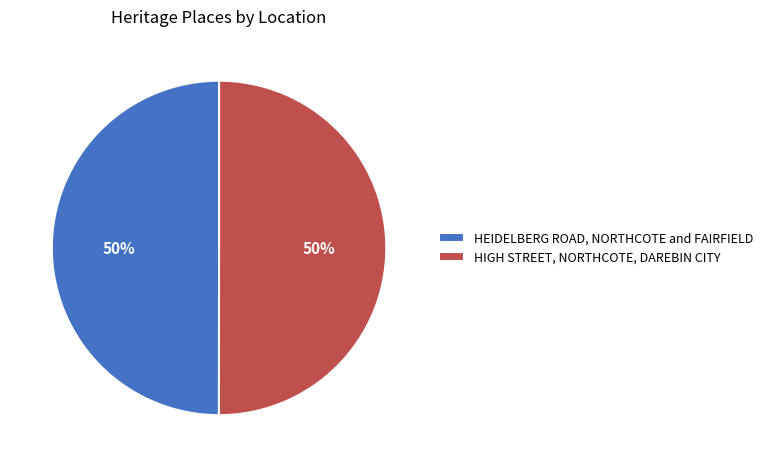

The HIGH STREET, NORTHCOTE, DAREBIN CITY slice represents 59% of the pie. True or false?

False